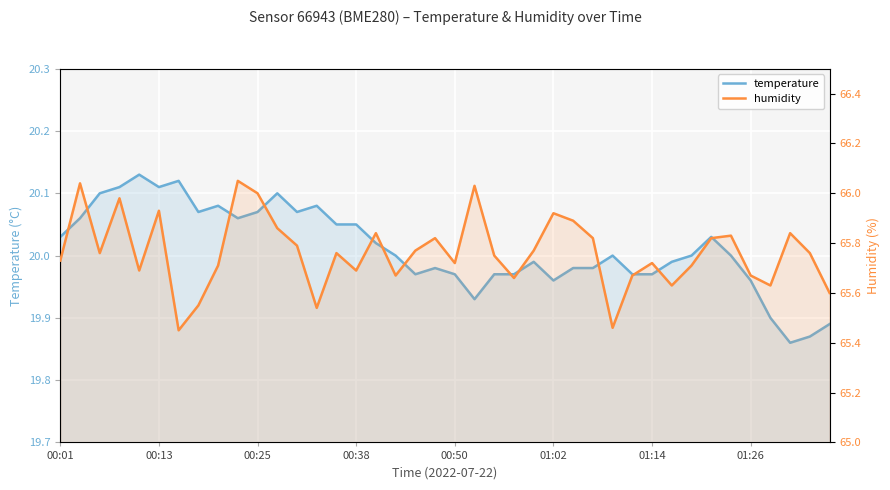

Does the chart display data point markers on the line(s)?

No